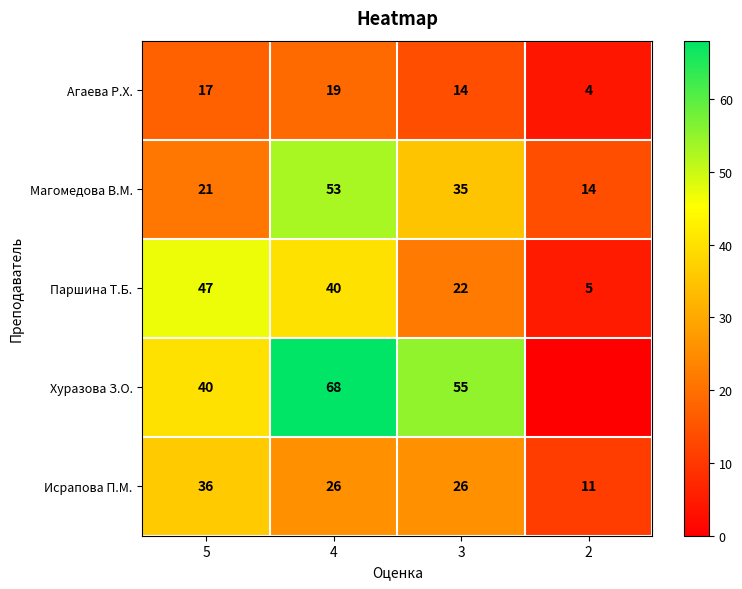

What is the difference between the highest and lowest values at 3?

41